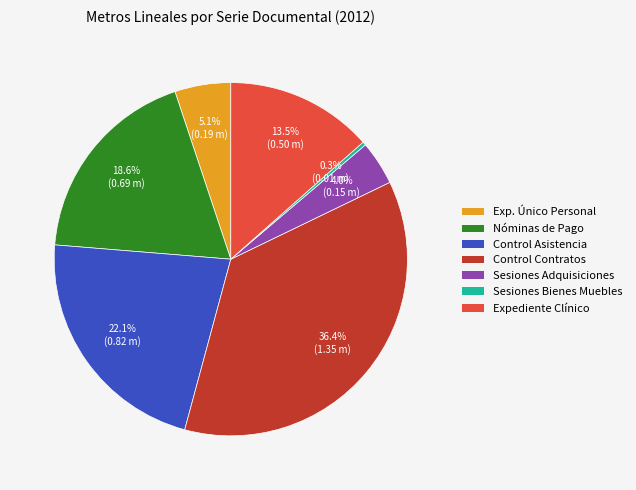

Is there a majority slice in this chart?

No